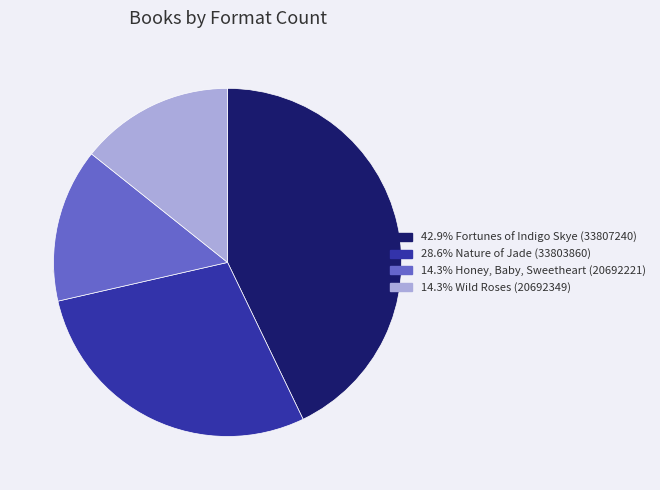

To the nearest percent, what portion does Fortunes of Indigo Skye (33807240) represent?

43%